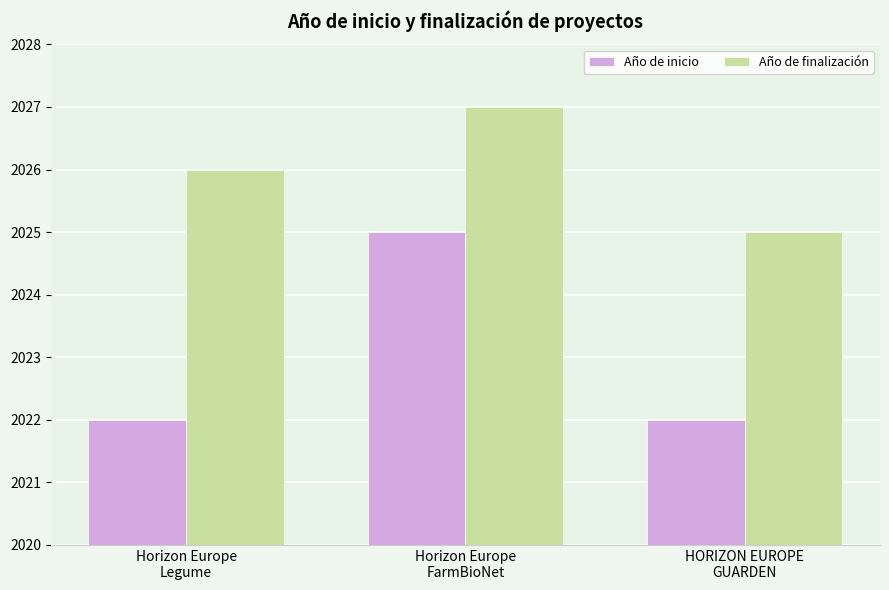

What are all the series names shown in the legend?

Año de inicio, Año de finalización